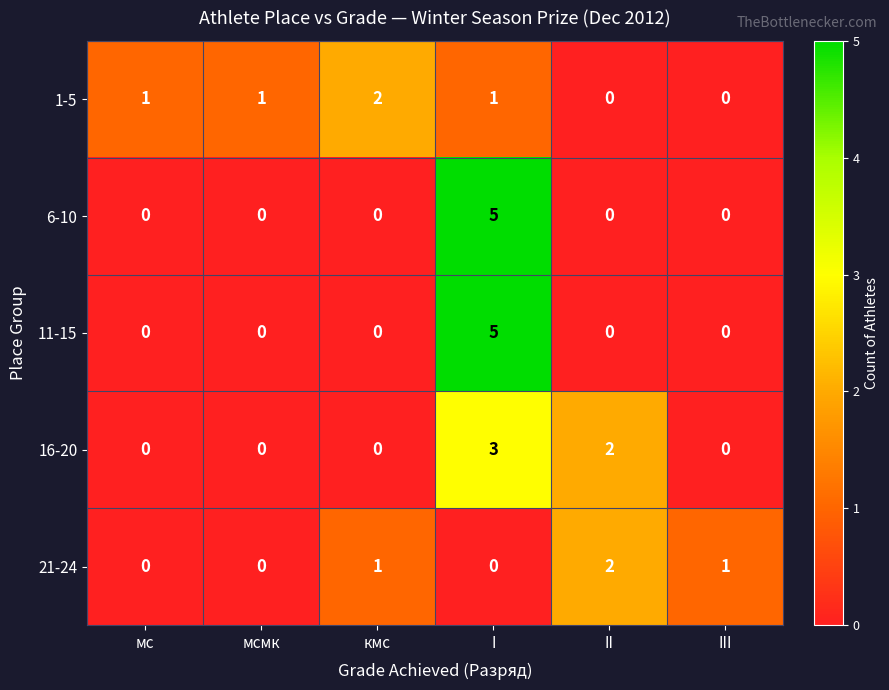

What is the maximum value for 16-20?

3